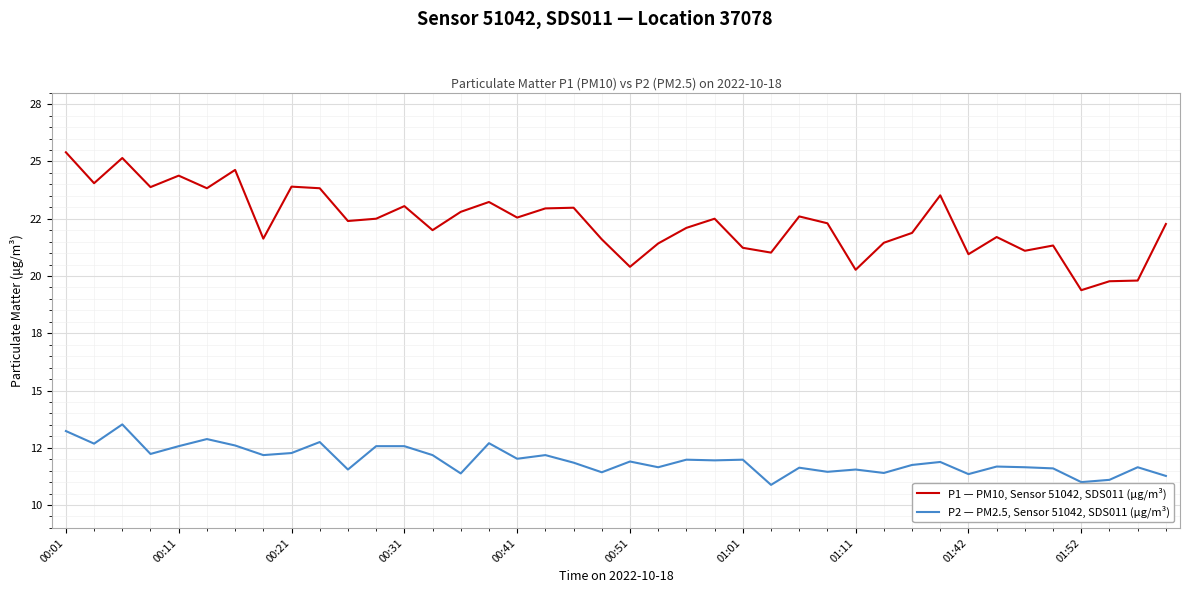

At which label does P1 — PM10, Sensor 51042, SDS011 (μg/m³) first exceed 22?

00:01